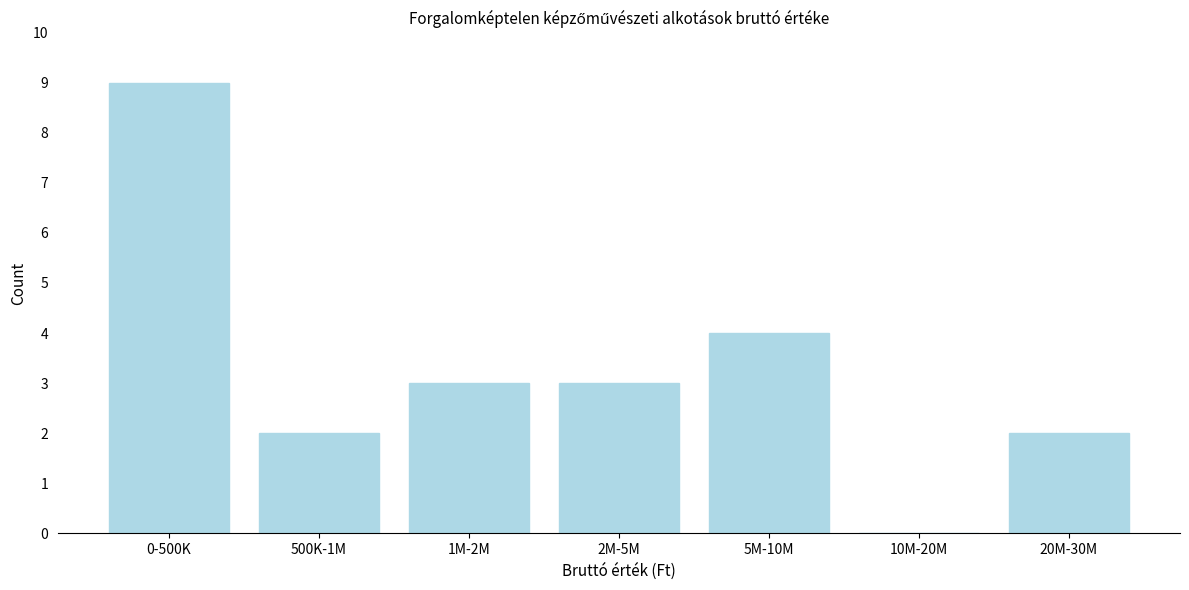

Reading right to left, what are all the values shown in this chart?

20M-30M=2	10M-20M=0	5M-10M=4	2M-5M=3	1M-2M=3	500K-1M=2	0-500K=9